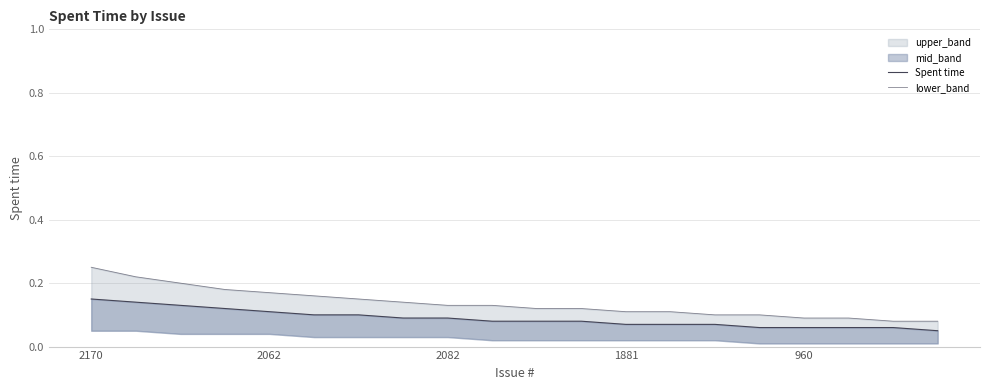

How many data points does each series have?

20